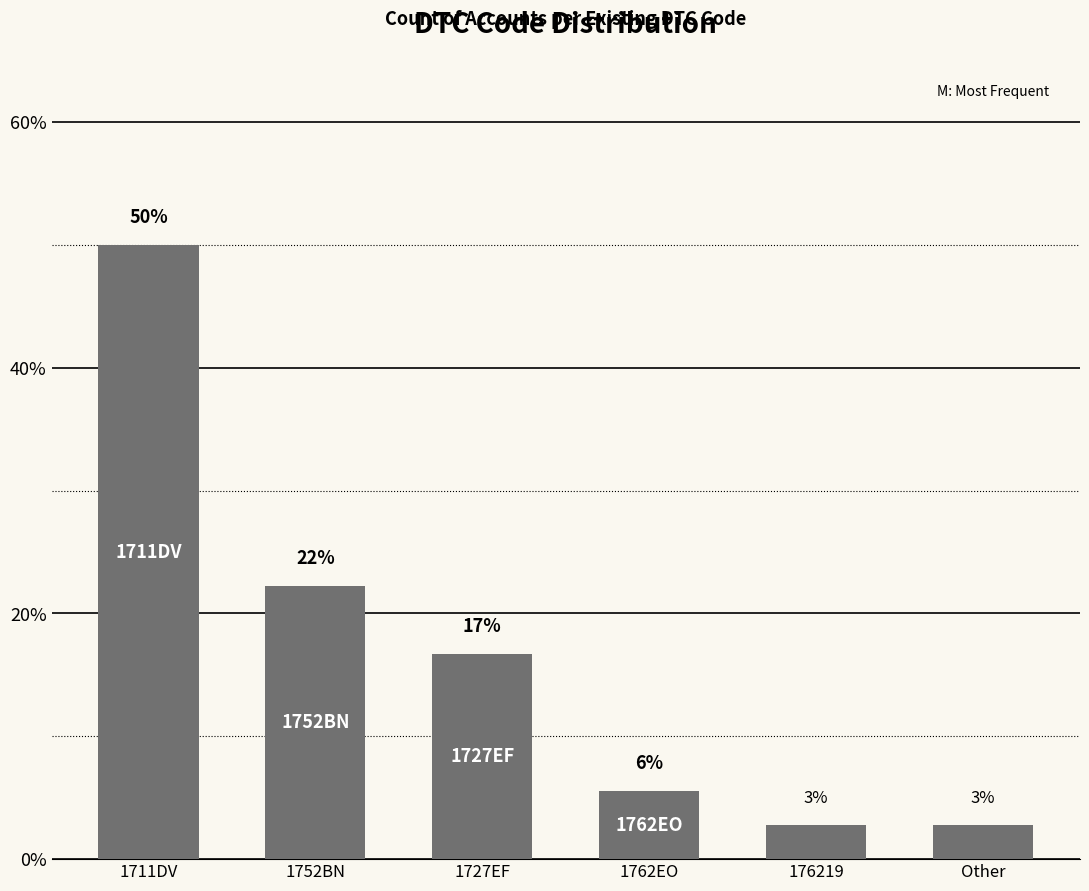

What is the difference between the maximum and minimum values?

47.2